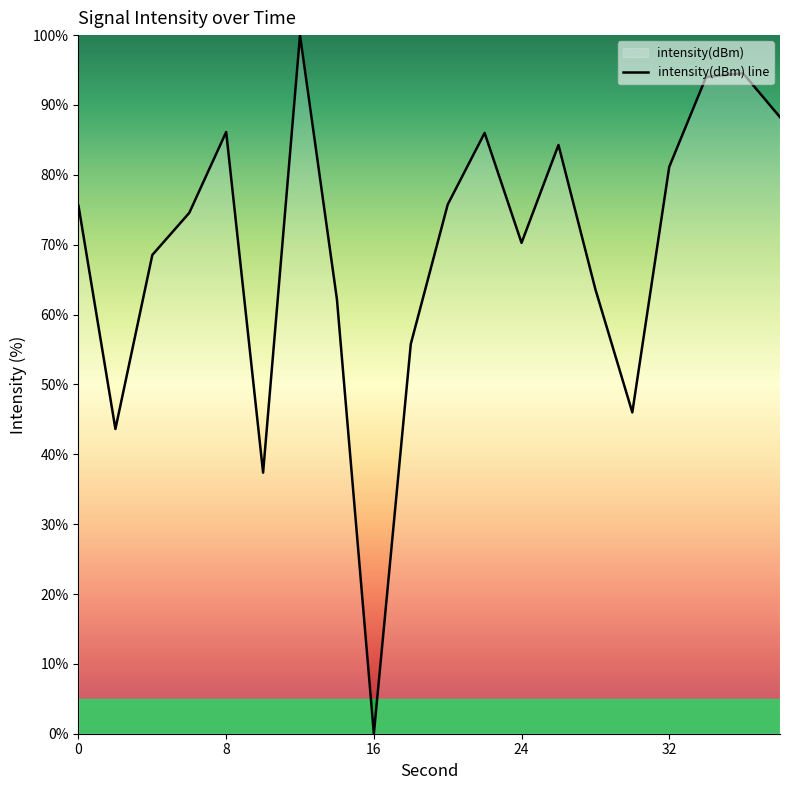

What is the value of the 3rd point from the left?

68.5